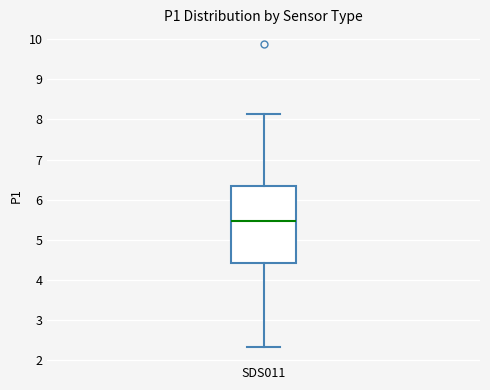

Transcribe this box plot: give where the median line is, the range the box spans, and where the two whiskers end, as read against the y-axis. The values are not printed on the chart, so give them approximately, as read against the axis.

median 5.5, box 4.4 to 6.3, whiskers 2.3 to 8.1